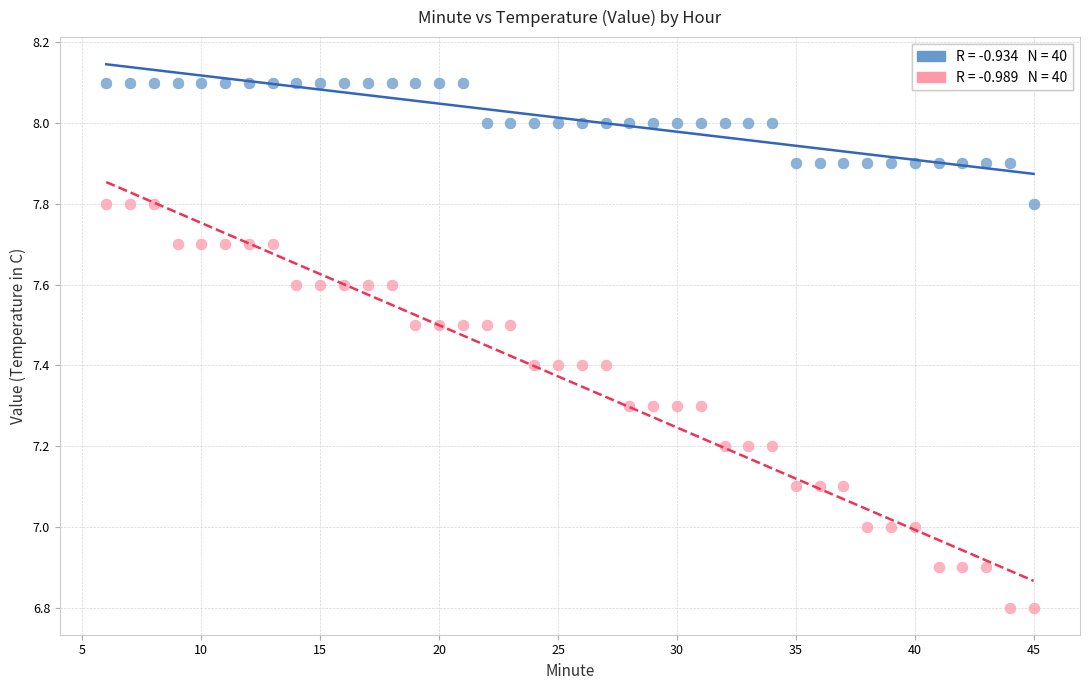

Across all data points, what is the range of X values (max minus min)?

39.0